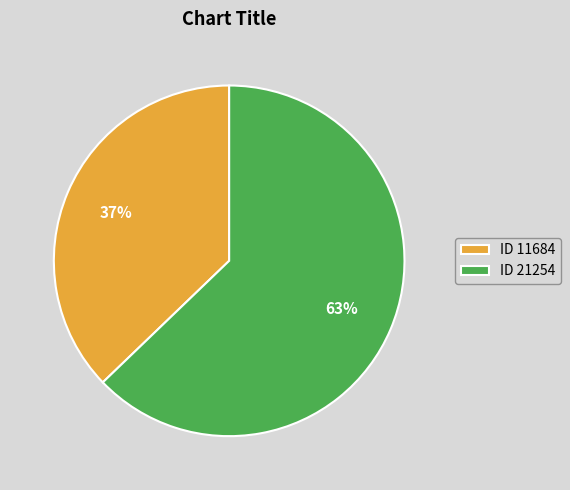

What is the ratio of the value at ID 21254 to the value at ID 11684?

1.7